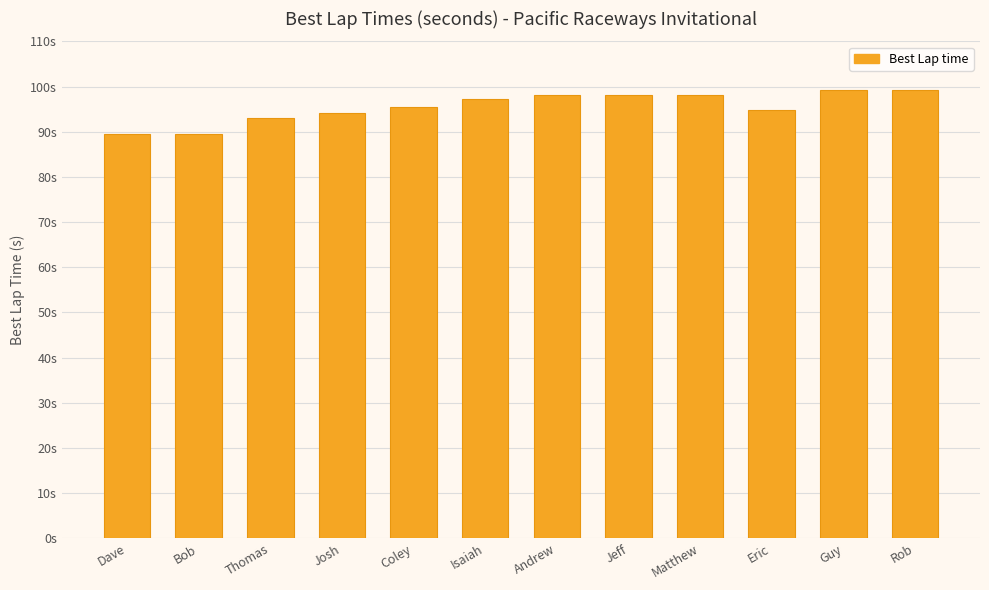

True or false: the data shows 99.3 at Rob.

True